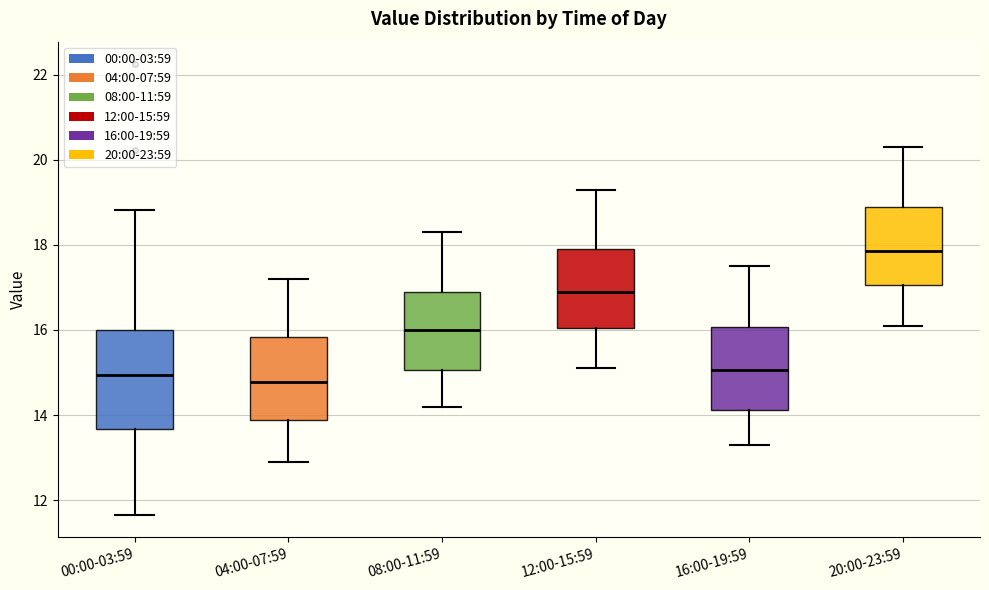

Reading left to right, transcribe this box plot: for each box, give where its median line is, the range the box spans, and where its two whiskers end, as read against the y-axis. The values are not printed on the chart, so give them approximately, as read against the axis.

00:00-03:59: median 15.0, box 13.6 to 16.0, whiskers 11.6 to 18.8
04:00-07:59: median 14.8, box 13.8 to 15.8, whiskers 13.0 to 17.2
08:00-11:59: median 16.0, box 15.0 to 17.0, whiskers 14.2 to 18.4
12:00-15:59: median 17.0, box 16.0 to 18.0, whiskers 15.2 to 19.4
16:00-19:59: median 15.0, box 14.2 to 16.0, whiskers 13.4 to 17.6
20:00-23:59: median 17.8, box 17.0 to 19.0, whiskers 16.2 to 20.4